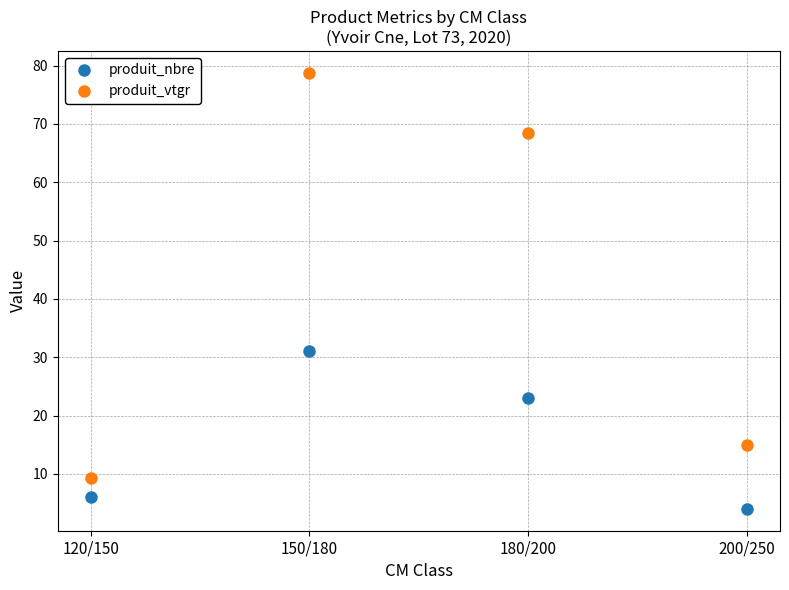

What is the label of the 4th point from the right?

120/150